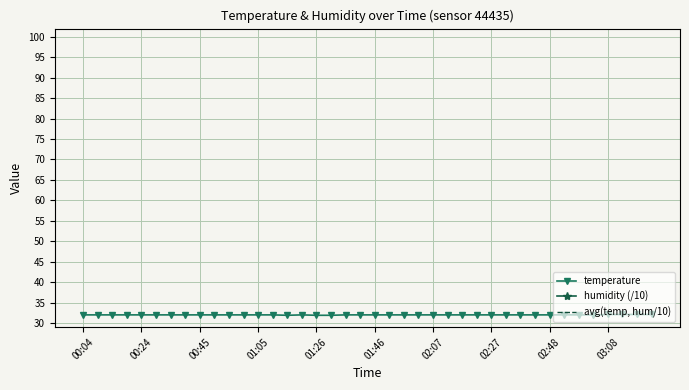

How many series are shown in this chart?

3